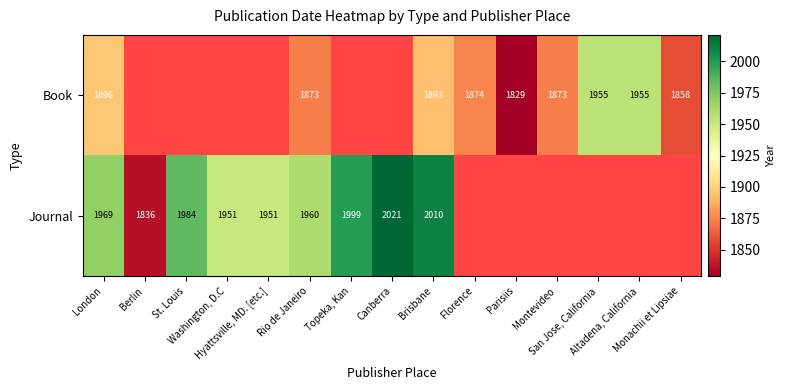

What is the maximum value for Book?

1955.0